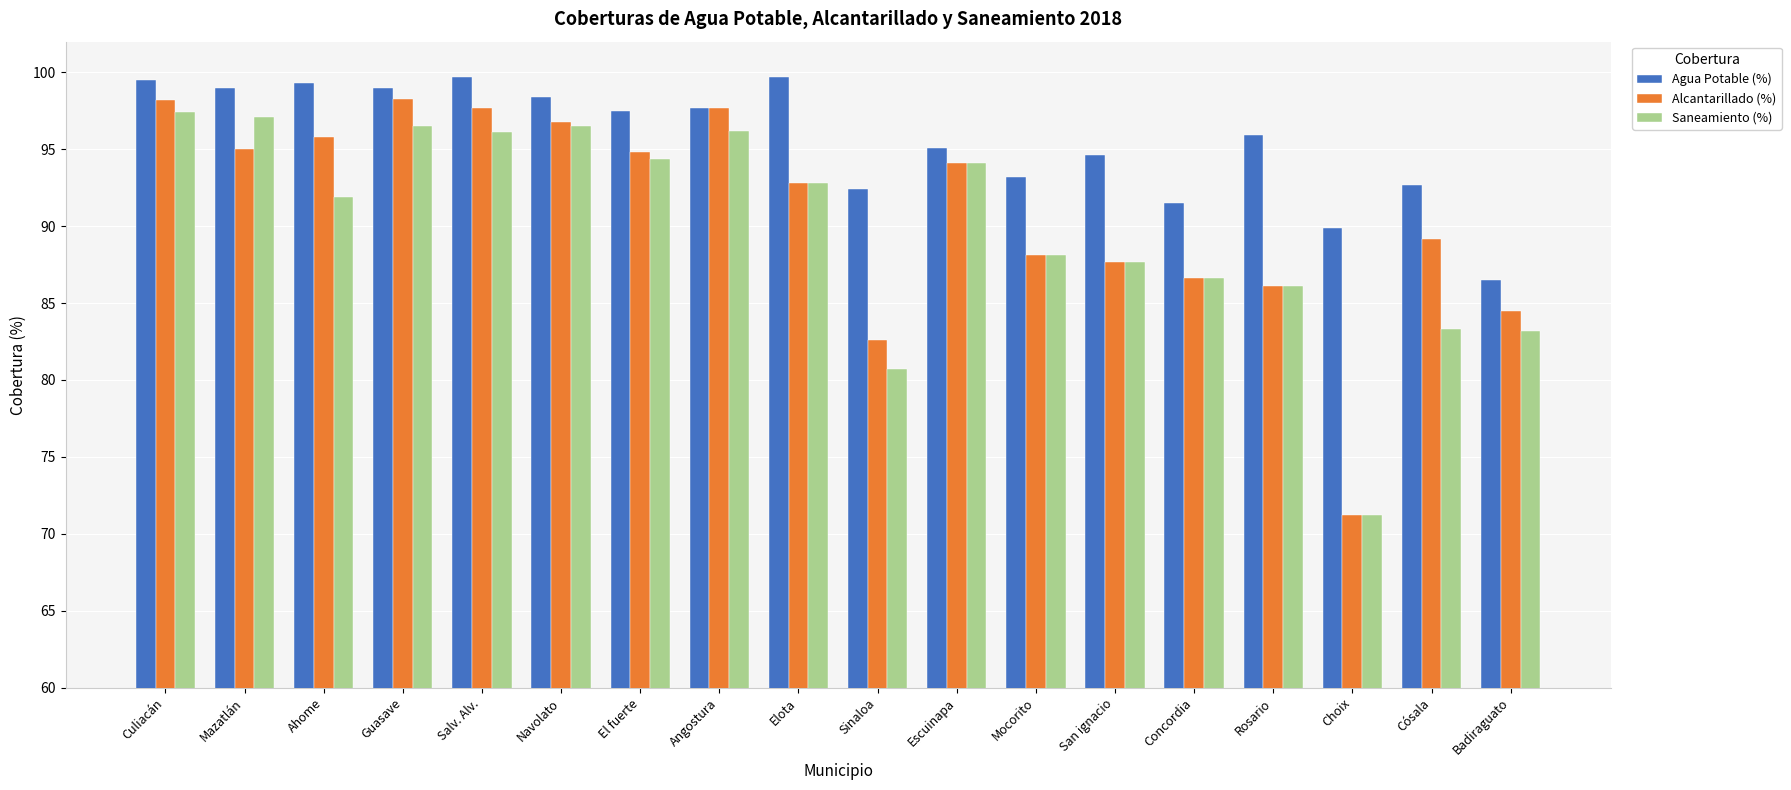

What is the value of the Alcantarillado (%) bar at the 8th from the left?

97.7